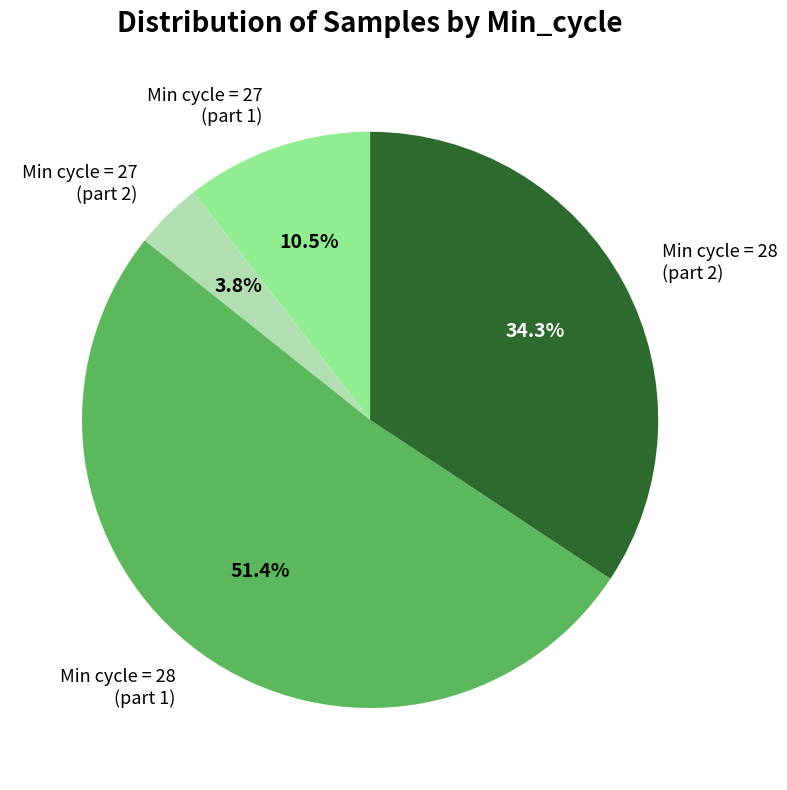

Approximately how many times larger is the value at Min cycle = 28 (part 1) compared to Min cycle = 28 (part 2)?

1.5